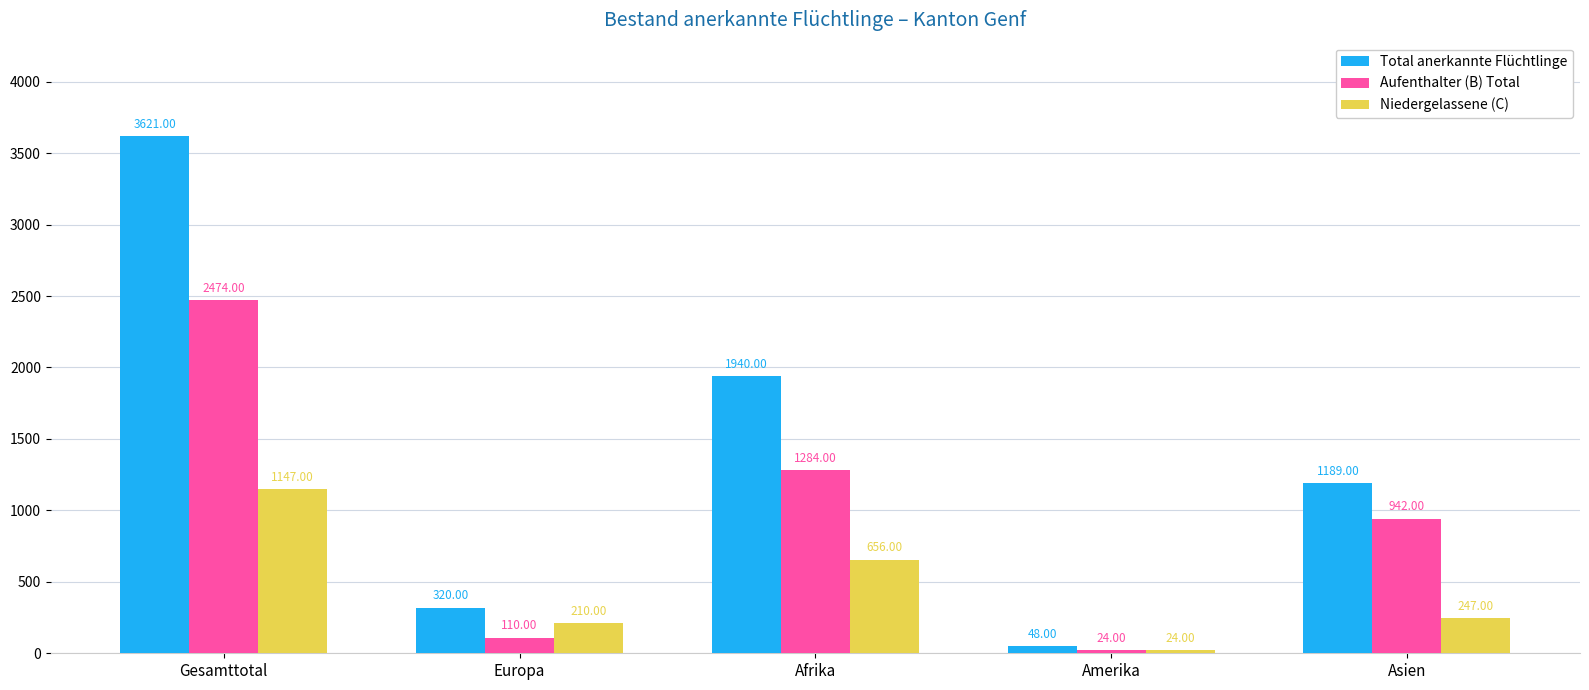

The value of Aufenthalter (B) Total at Afrika is 376. True or false?

False